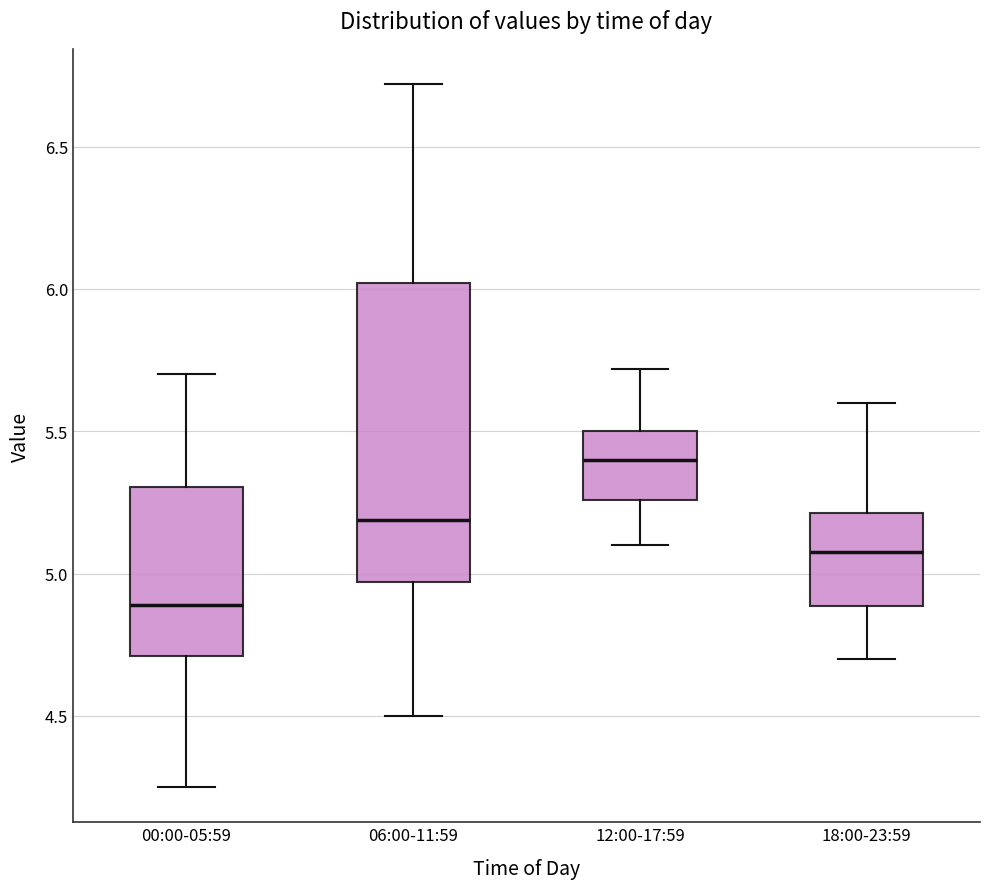

Which box's median line is the highest?

12:00-17:59